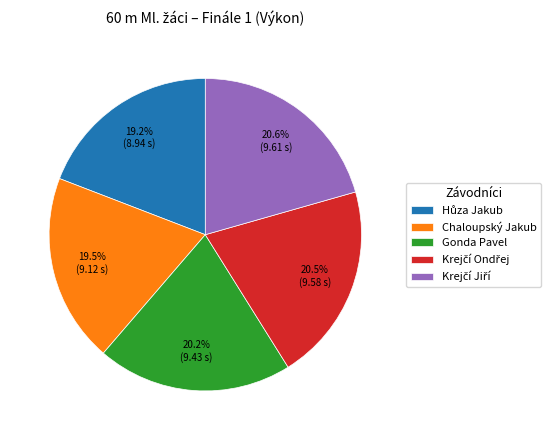

True or false: Gonda Pavel accounts for 20% of the total.

True